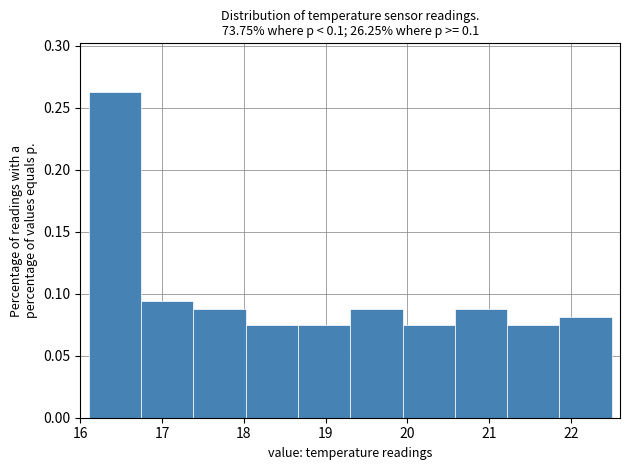

Reading left to right, transcribe this chart: for each bar, give the range it covers on the x-axis and its height. Neither the bar edges nor the heights are printed on the chart, so give them approximately, as read against the axes.

16.10 to 16.74: 0.265
16.74 to 17.38: 0.095
17.38 to 18.02: 0.090
18.02 to 18.66: 0.075
18.66 to 19.30: 0.075
19.30 to 19.94: 0.090
19.94 to 20.58: 0.075
20.58 to 21.22: 0.090
21.22 to 21.86: 0.075
21.86 to 22.50: 0.080